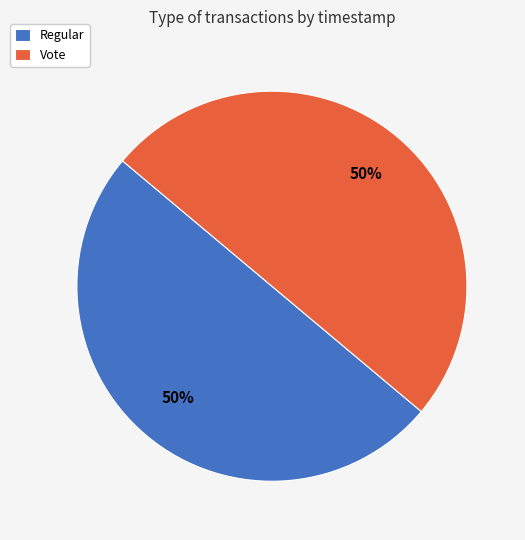

Do Regular and Vote together represent more than half of the pie?

Yes